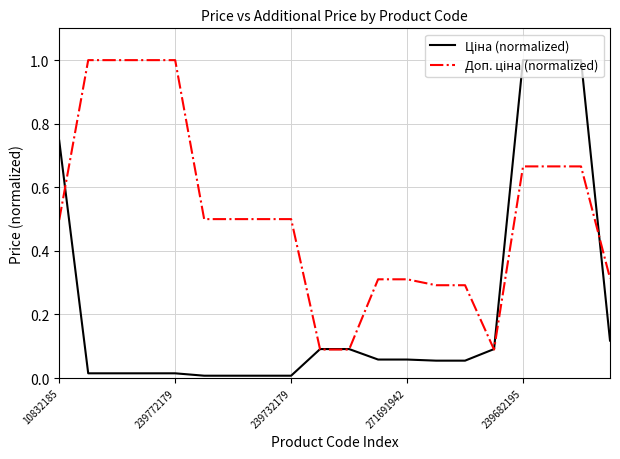

True or false: Доп. ціна (normalized) has more than 0 interior local peaks.

False